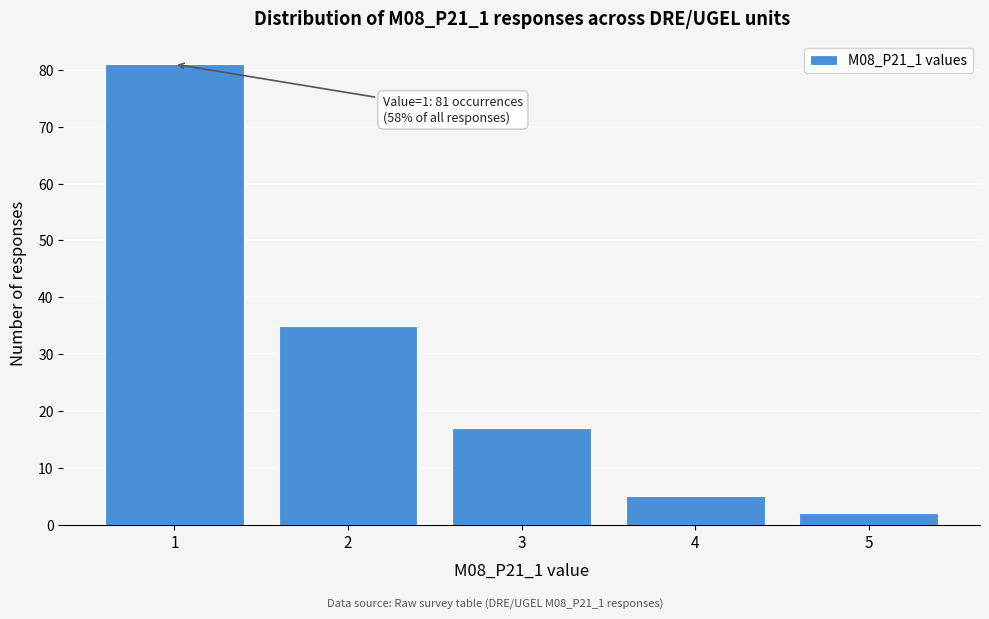

Reading left to right, extract all data points from this chart.

1=81	2=35	3=17	4=5	5=2